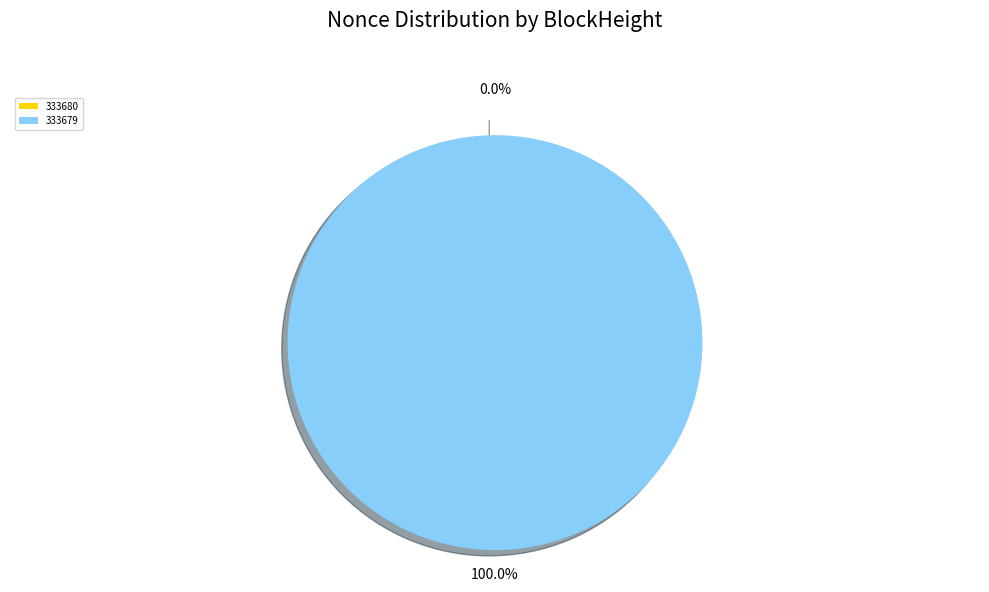

The 333680 slice represents 0% of the pie. True or false?

True